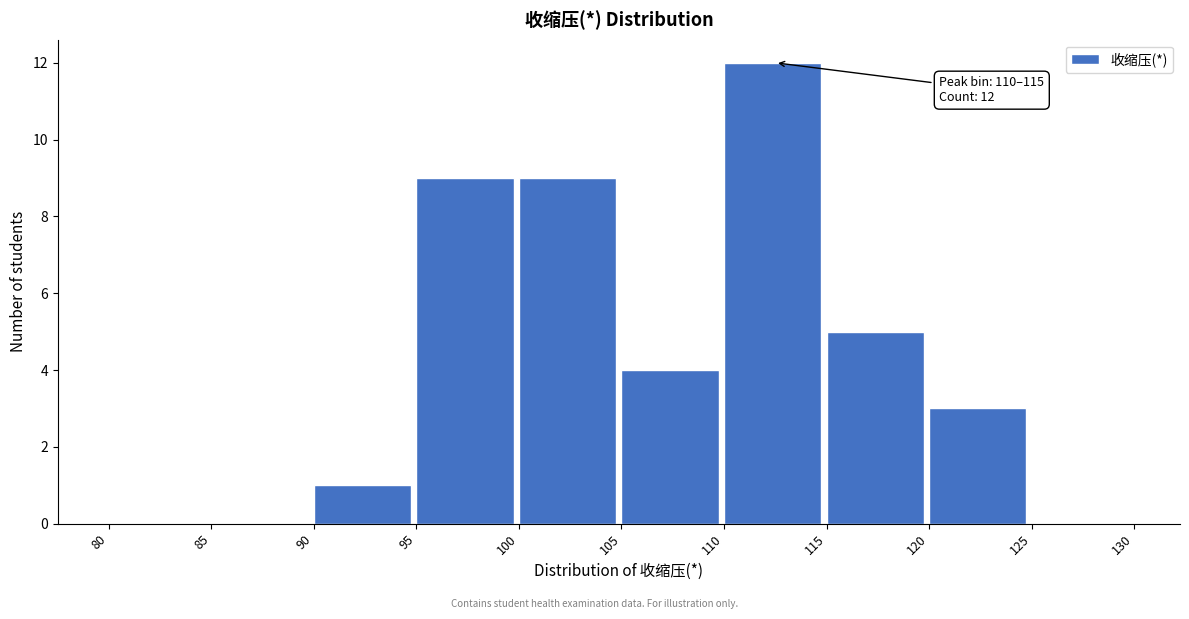

Over which range of the x-axis is the bar tallest?

110 to 115